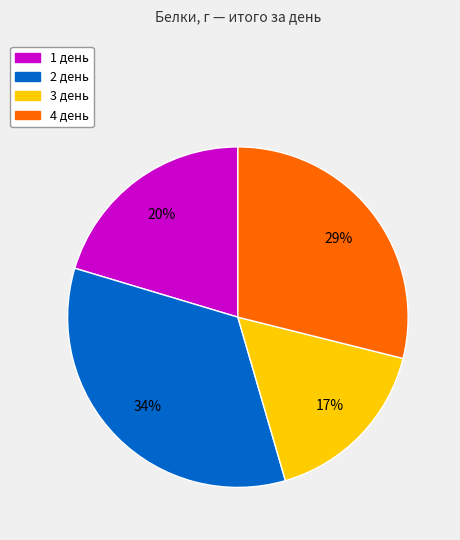

To the nearest percent, what is the average slice percentage?

25%